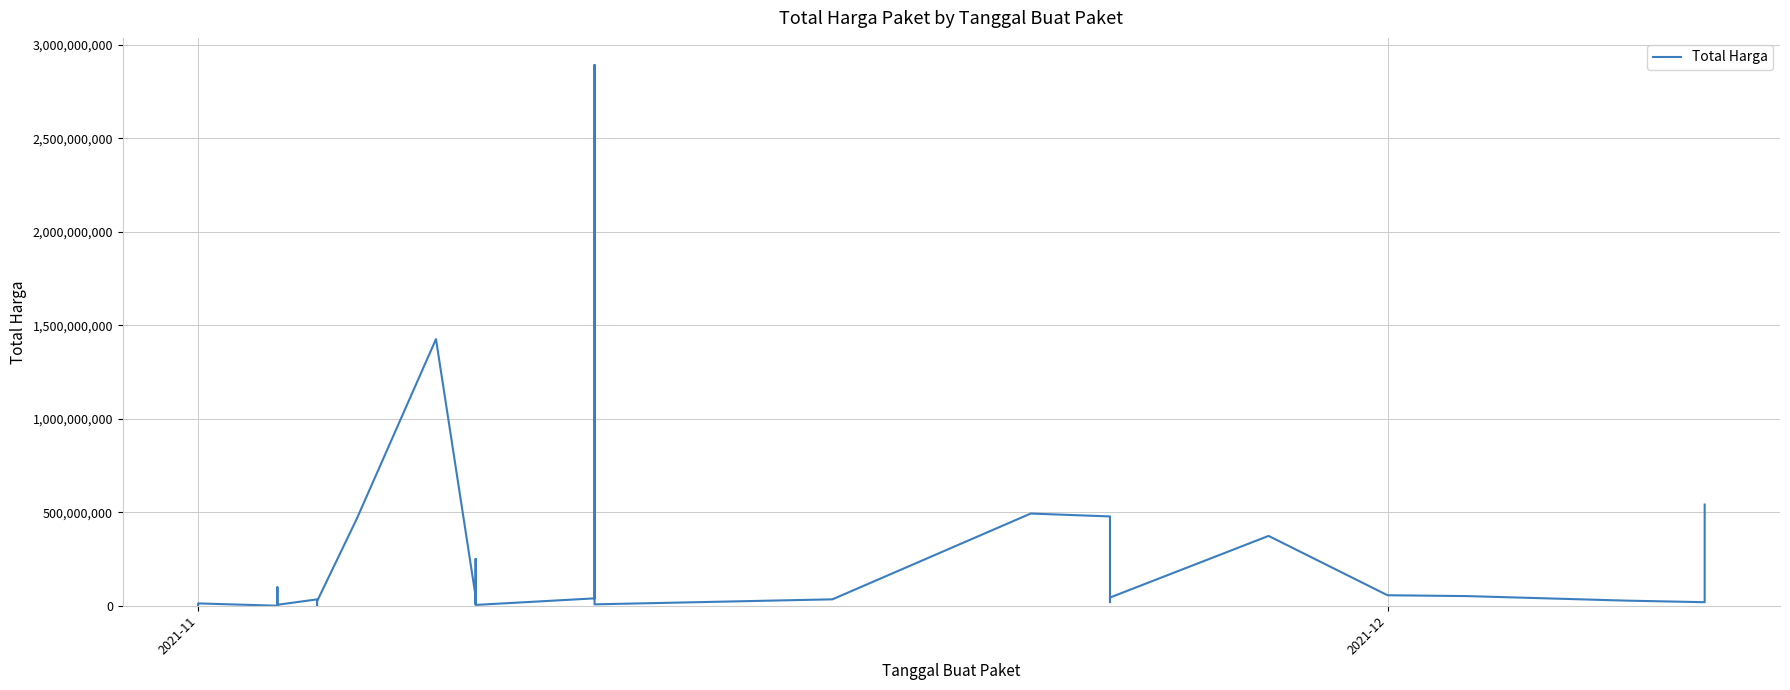

How many interior local peaks (higher than both neighbors) does the data have?

10